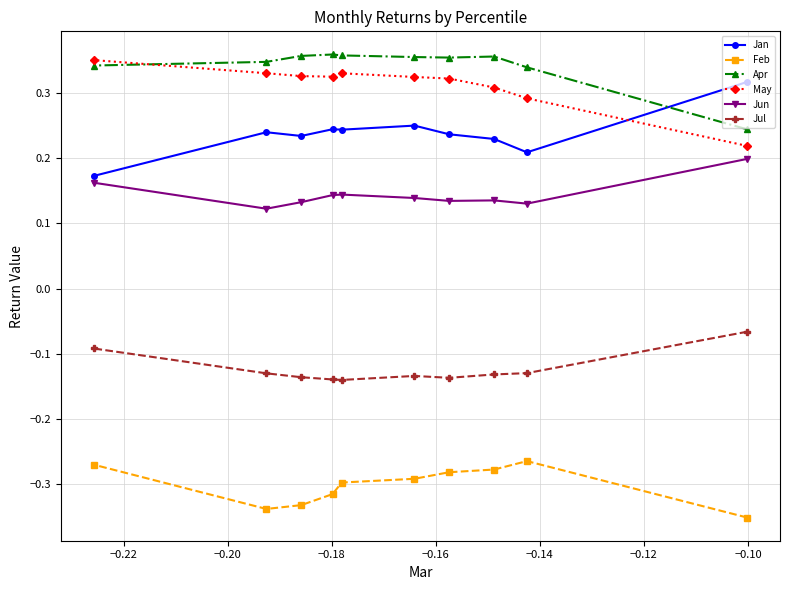

At how many categories does at least one series exceed 0?

10